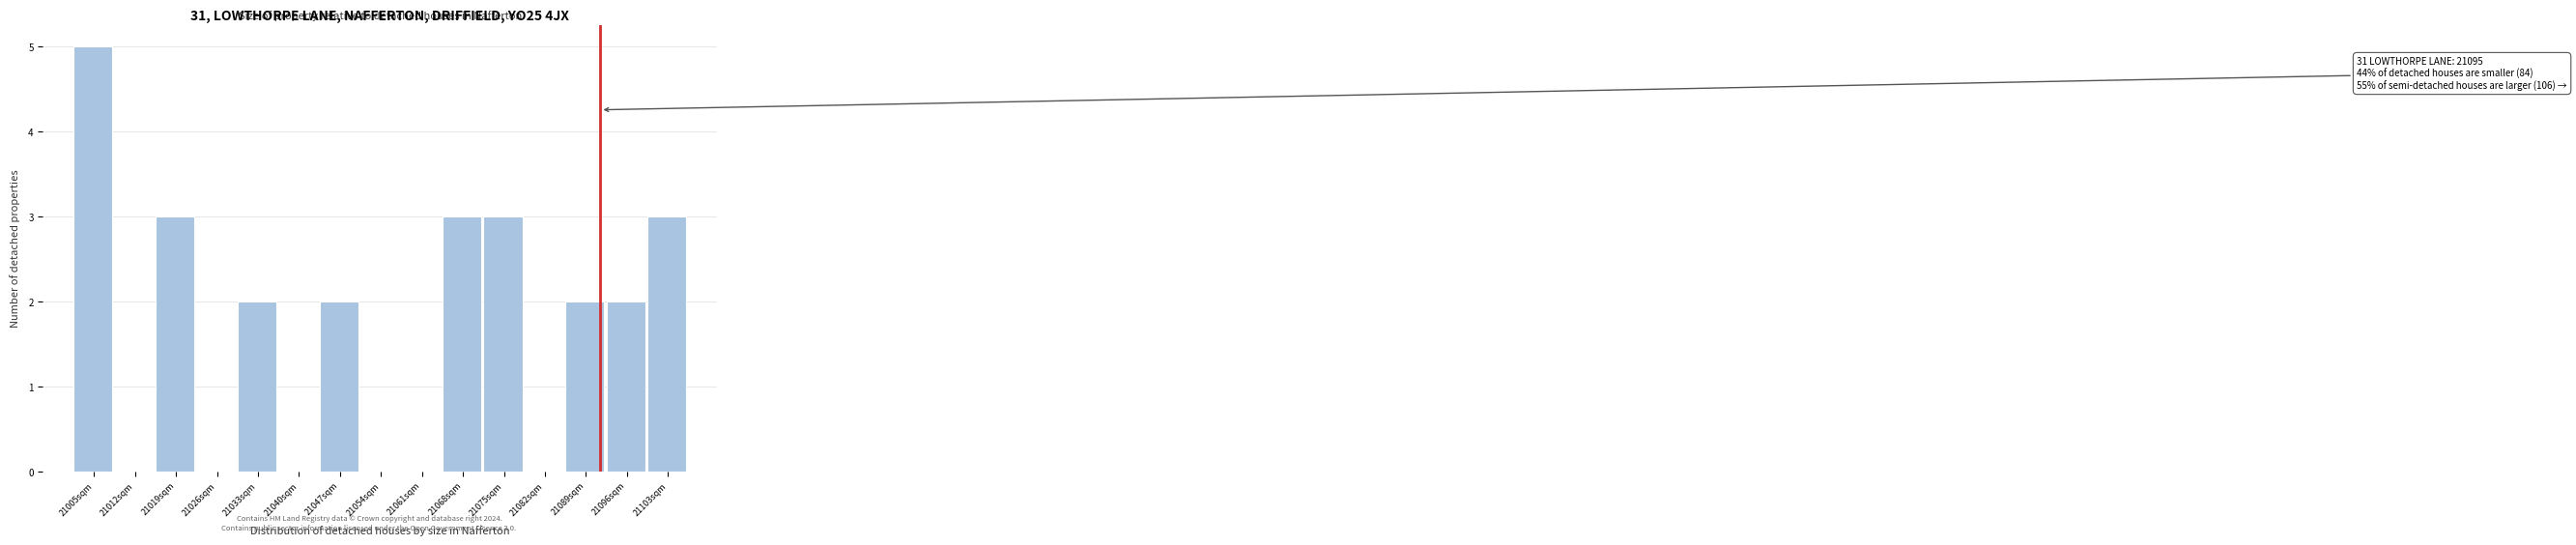

Reading right to left, list all the values displayed in this chart.

21103sqm=3	21096sqm=2	21089sqm=2	21082sqm=0	21075sqm=3	21068sqm=3	21061sqm=0	21054sqm=0	21047sqm=2	21040sqm=0	21033sqm=2	21026sqm=0	21019sqm=3	21012sqm=0	21005sqm=5